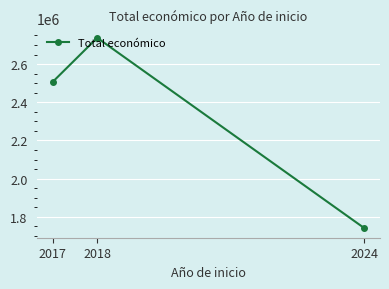

How many values are between 1740536 and 2737556?

3